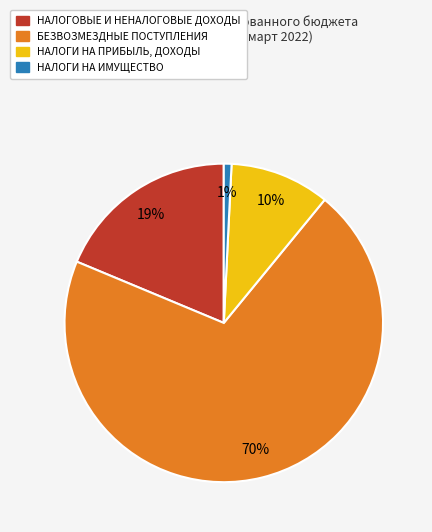

To the nearest percent, what portion does НАЛОГОВЫЕ И НЕНАЛОГОВЫЕ ДОХОДЫ represent?

19%